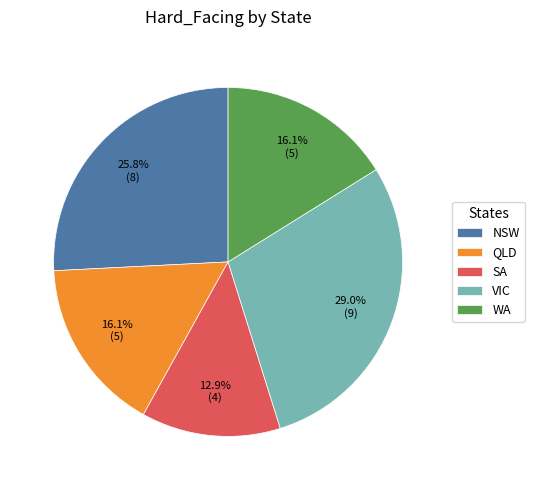

What percentage do WA and NSW together represent?

41.9%